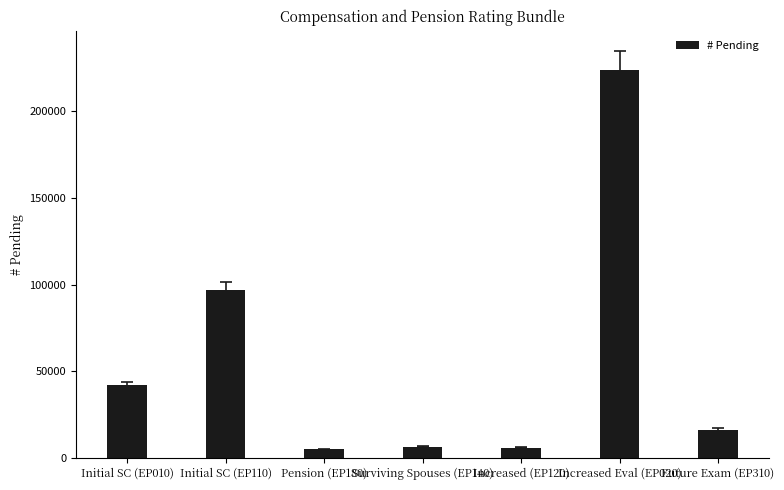

What is the ratio of the value at Initial SC (EP010) to the value at Future Exam (EP310)?

2.6